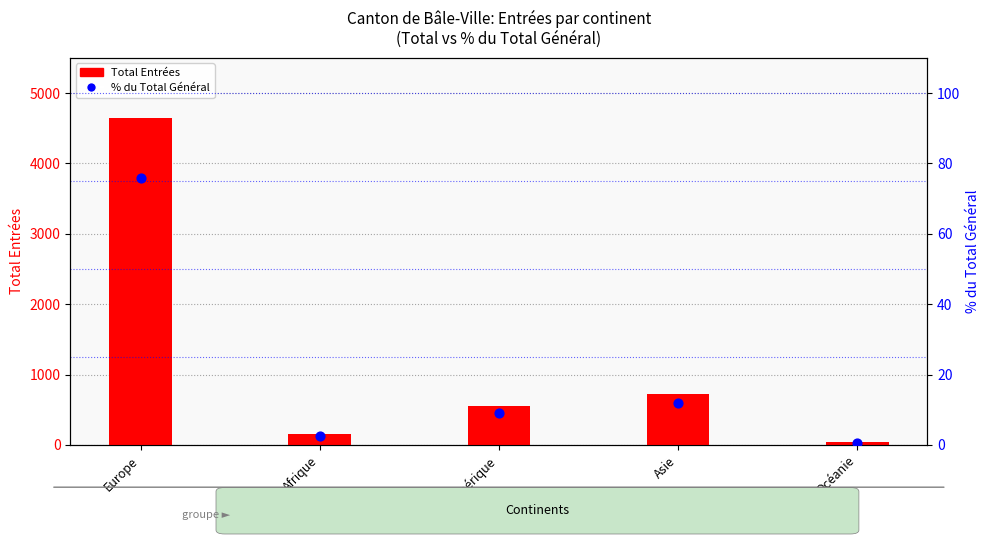

At how many categories does at least one series exceed 2823?

1